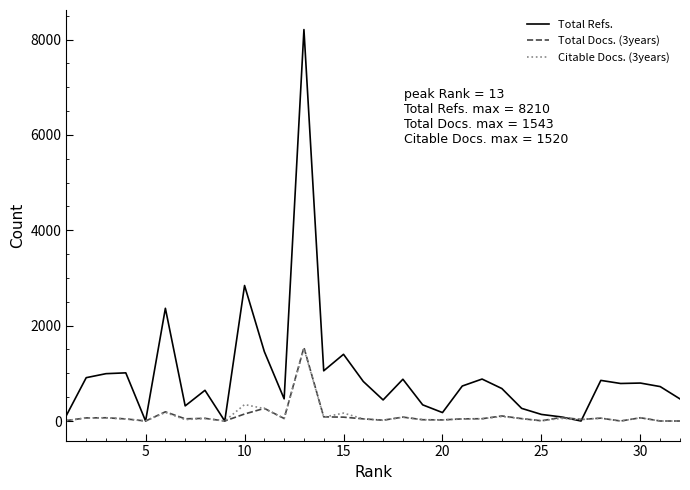

What is the difference between the second highest and minimum values in the Total Refs. series?

2842